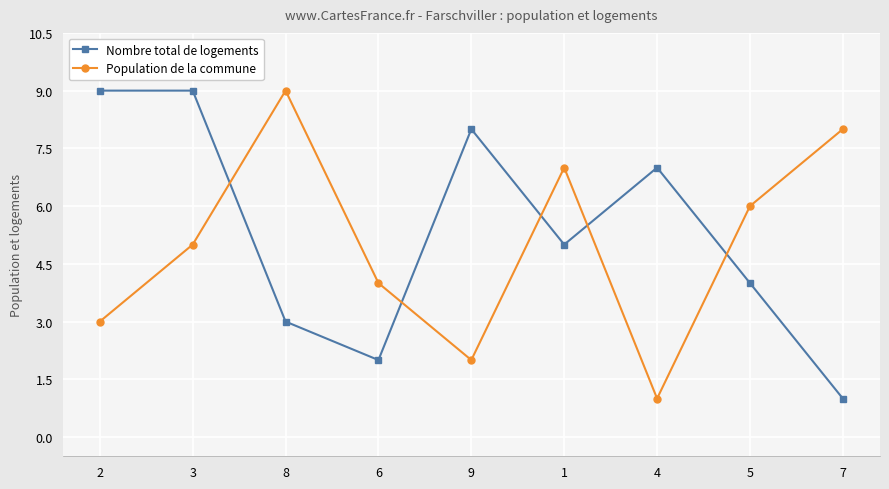

What is the sum of all Population de la commune values?

45